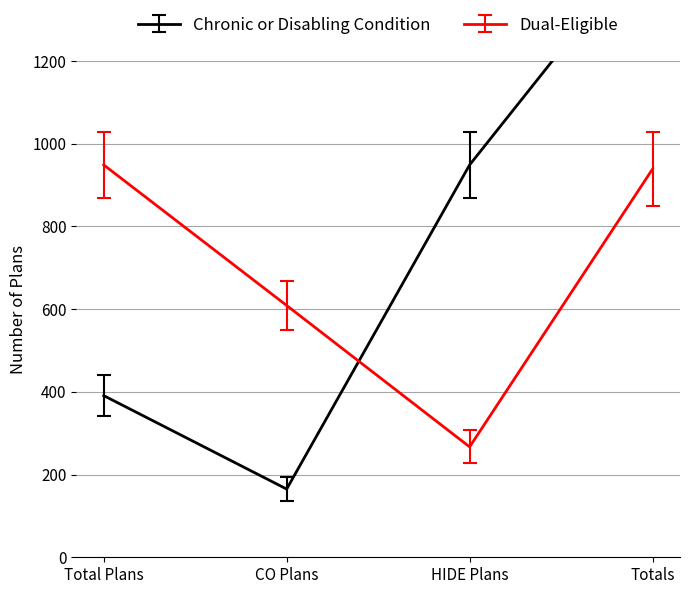

True or false: Dual-Eligible has more than 0 points higher than both neighbors.

False